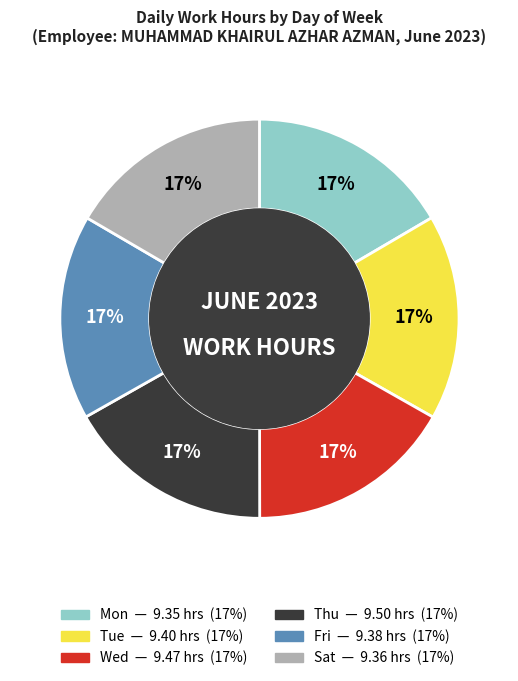

What is the ratio of the value at Wed to the value at Tue?

1.0